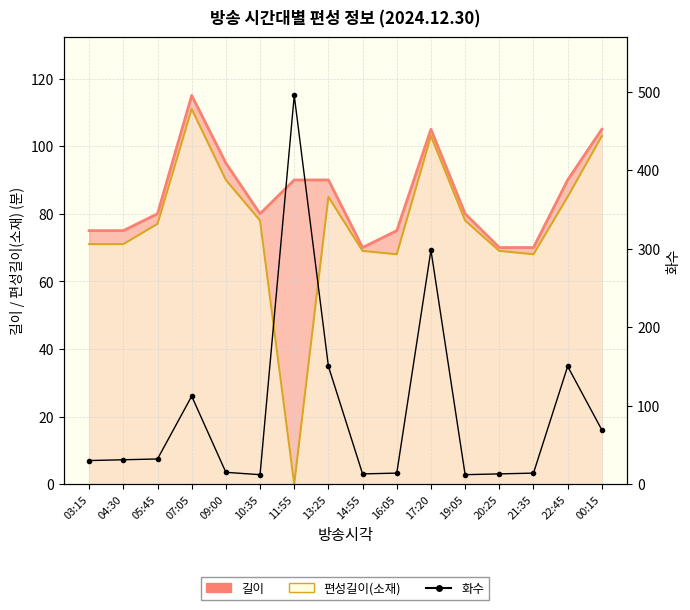

What is the label of the 10th point from the right?

11:55